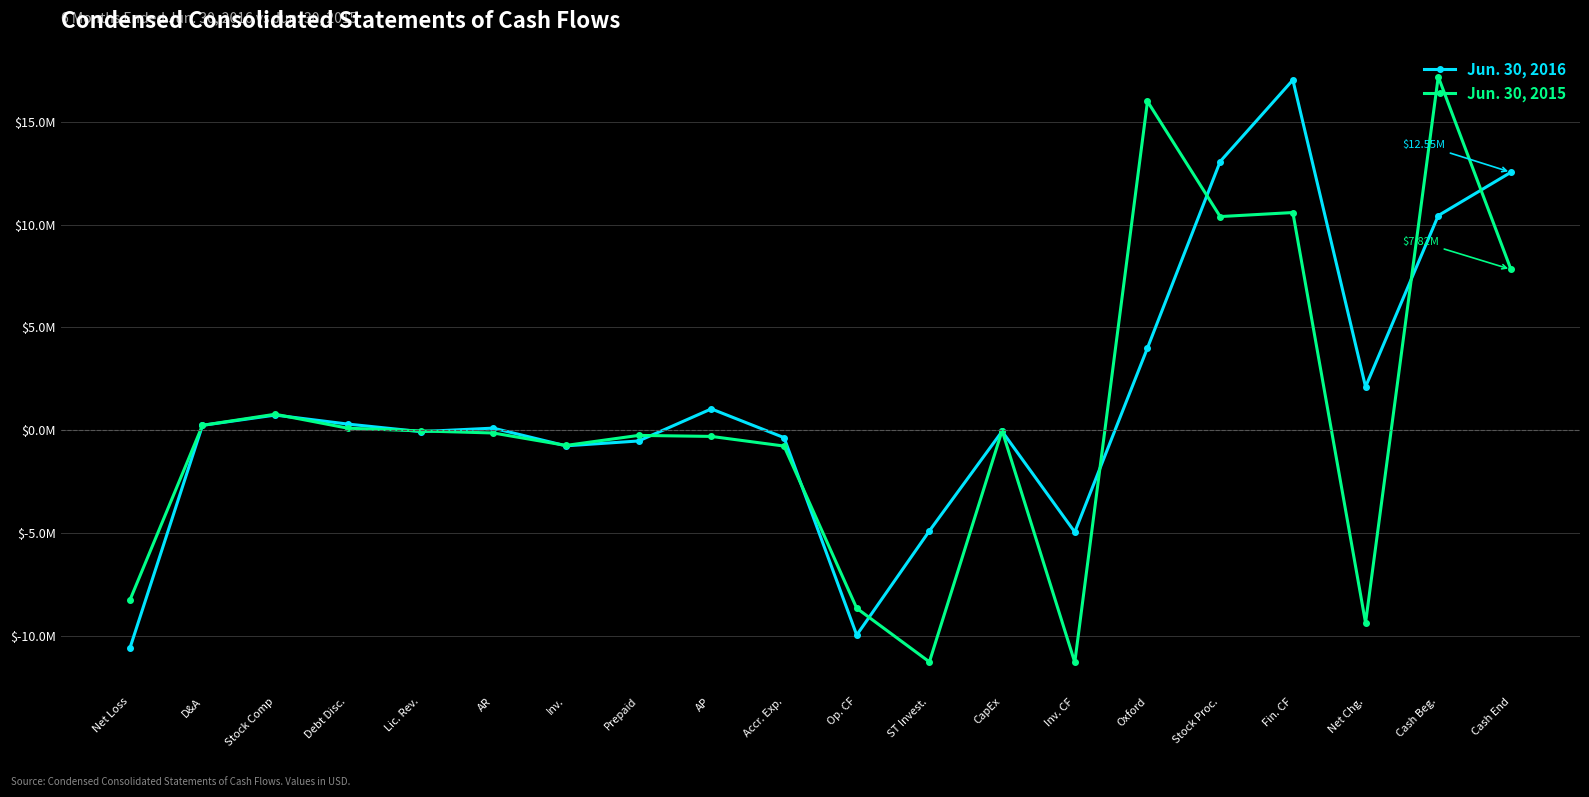

What are all the series names shown in the legend?

Jun. 30, 2016, Jun. 30, 2015